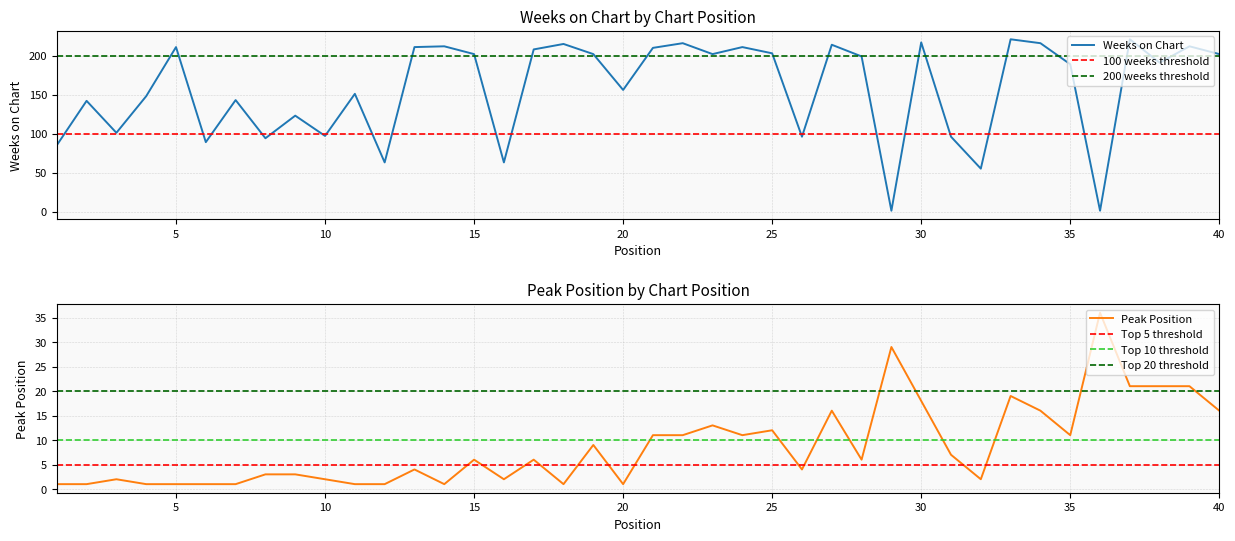

True or false: Peak Position has more than 1 points higher than both neighbors.

True